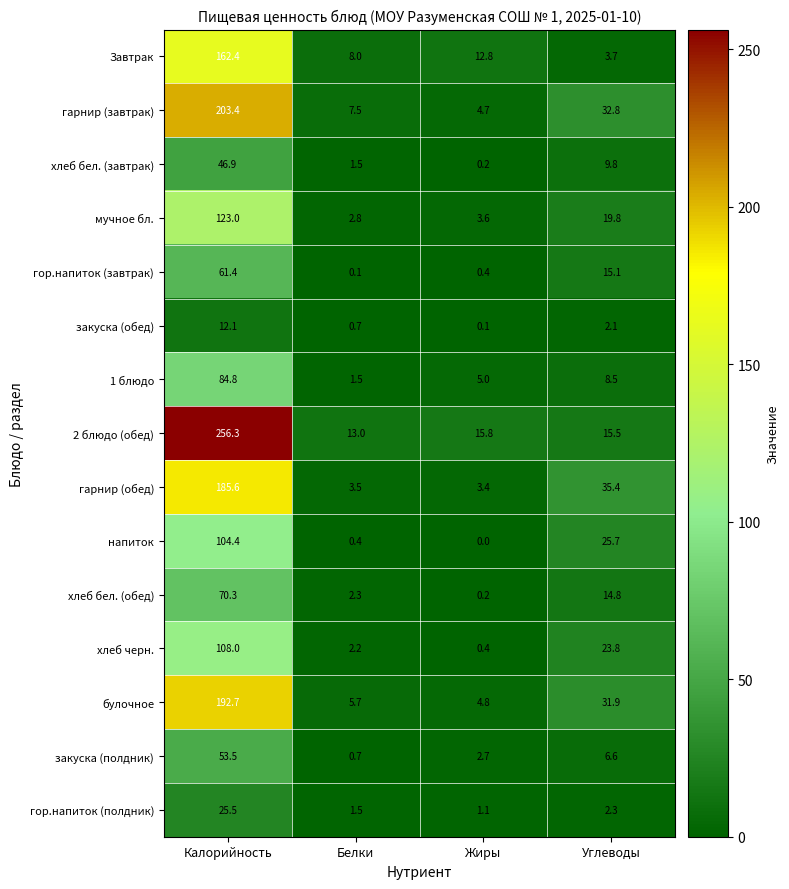

What is the difference between the maximum and minimum values in the 1 блюдо series?

83.3